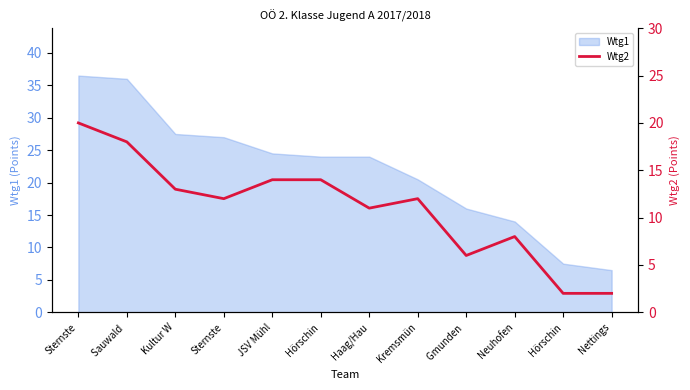

What is the label of the 1st point from the right?

Nettings